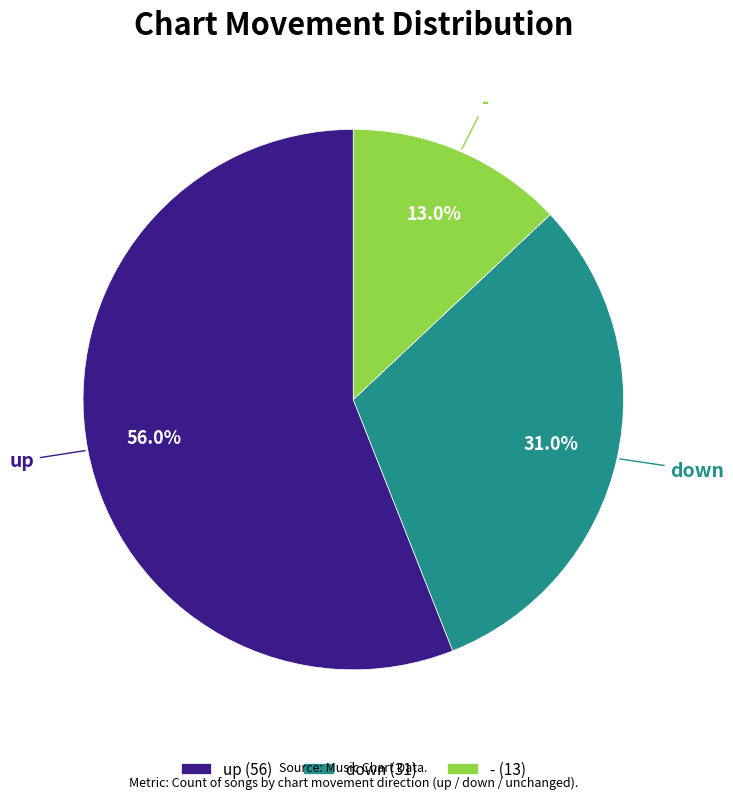

To the nearest percent, what is the average slice percentage?

33%